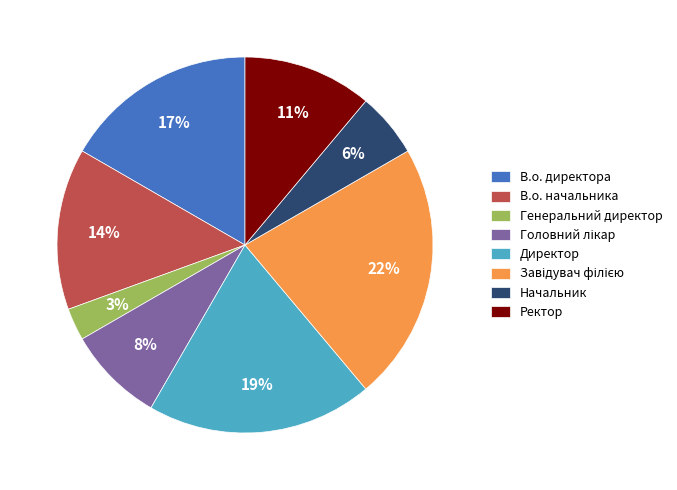

Combined, do Генеральний директор and Ректор account for over 50%?

No